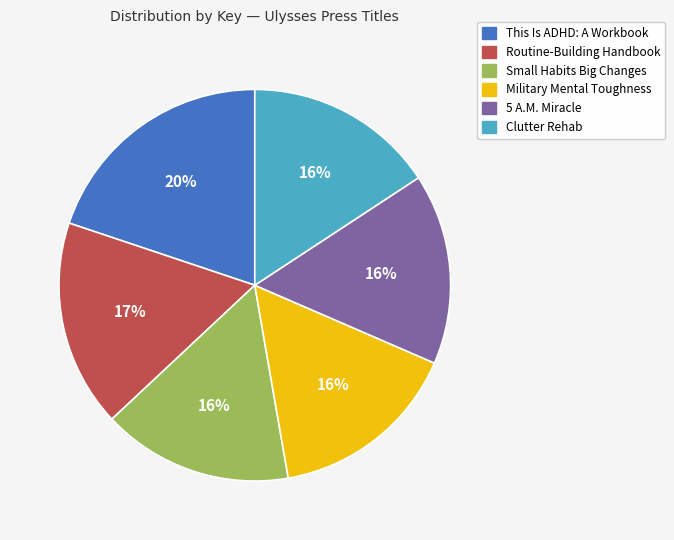

The Military Mental Toughness slice represents 23% of the pie. True or false?

False